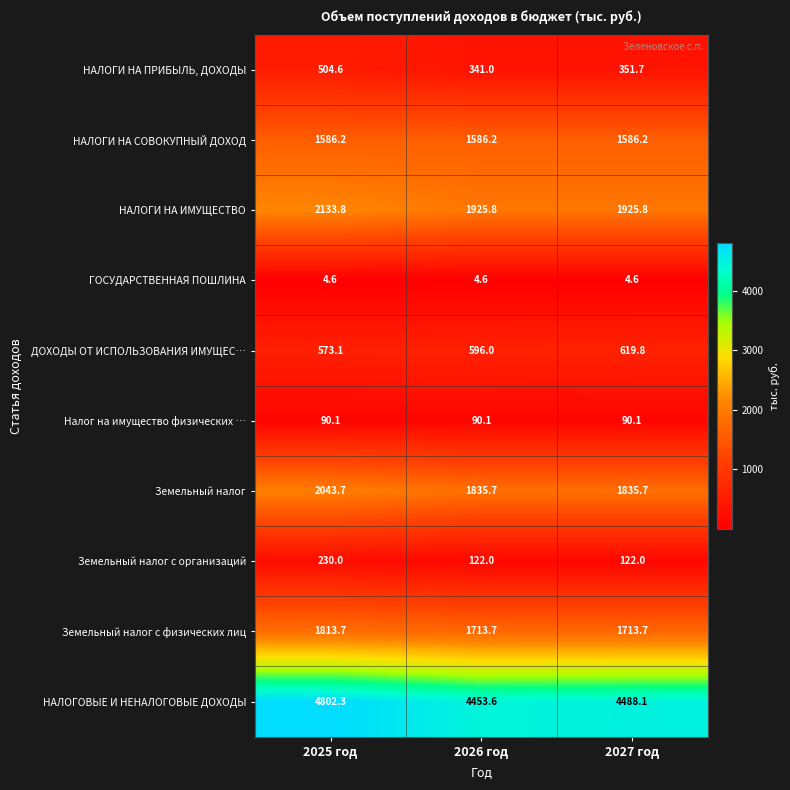

At 2027 год, list the series in order from smallest to largest.

ГОСУДАРСТВЕННАЯ ПОШЛИНА, Налог на имущество физических …, Земельный налог с организаций, НАЛОГИ НА ПРИБЫЛЬ, ДОХОДЫ, ДОХОДЫ ОТ ИСПОЛЬЗОВАНИЯ ИМУЩЕС…, НАЛОГИ НА СОВОКУПНЫЙ ДОХОД, Земельный налог с физических лиц, Земельный налог, НАЛОГИ НА ИМУЩЕСТВО, НАЛОГОВЫЕ И НЕНАЛОГОВЫЕ ДОХОДЫ